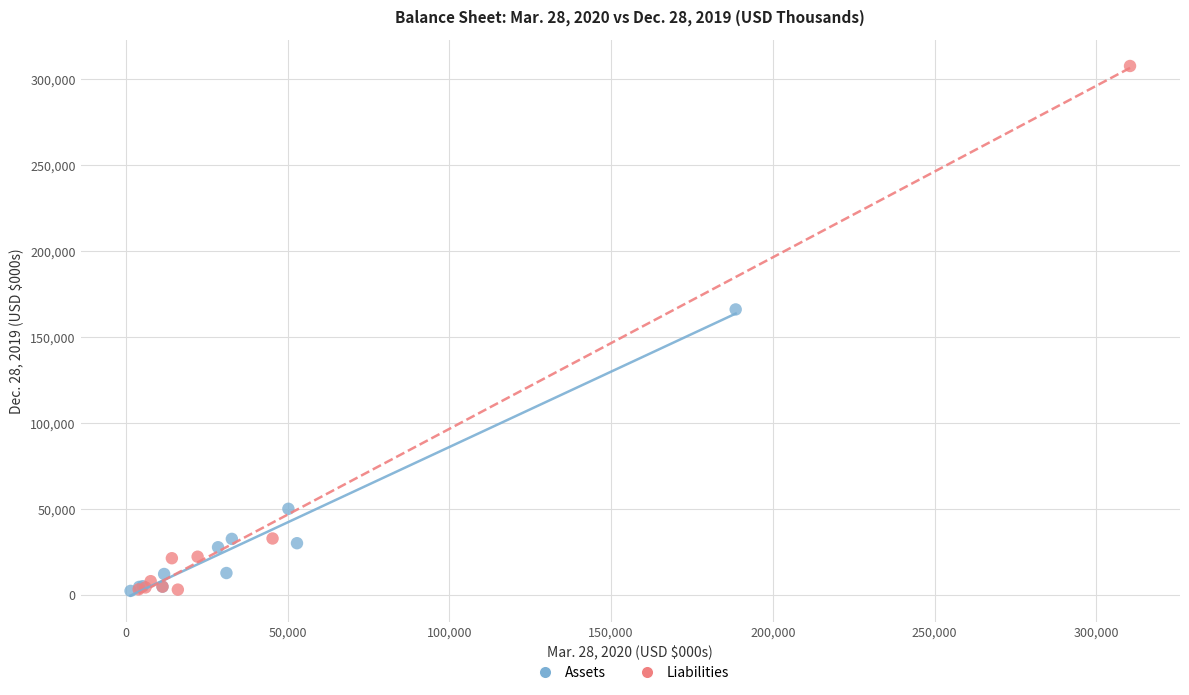

Which series contains the highest Y value?

Liabilities